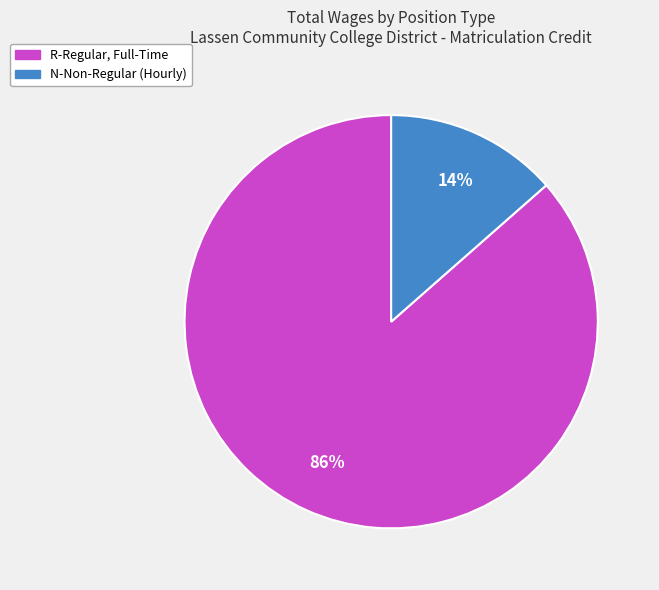

Approximately how many times larger is the value at N-Non-Regular (Hourly) compared to R-Regular, Full-Time?

0.2